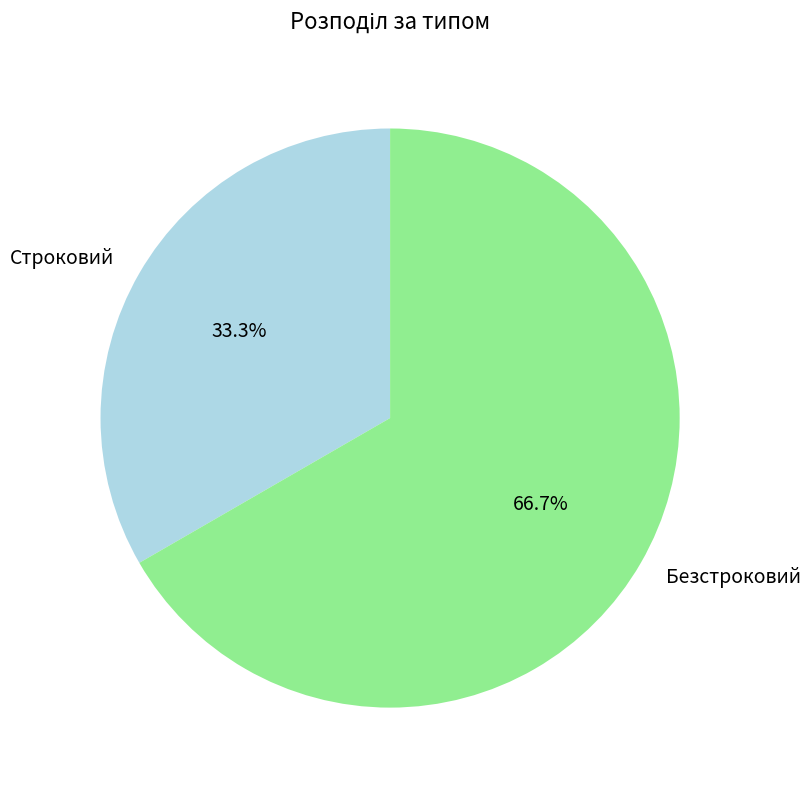

Is it true that Строковий is 33% of the pie?

True